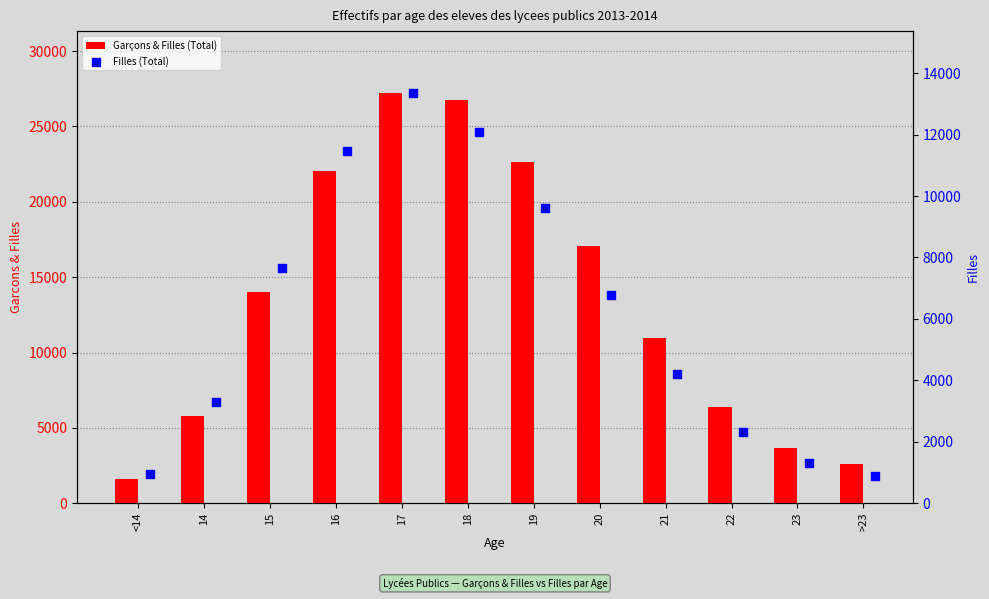

At how many categories does at least one series exceed 12901?

6